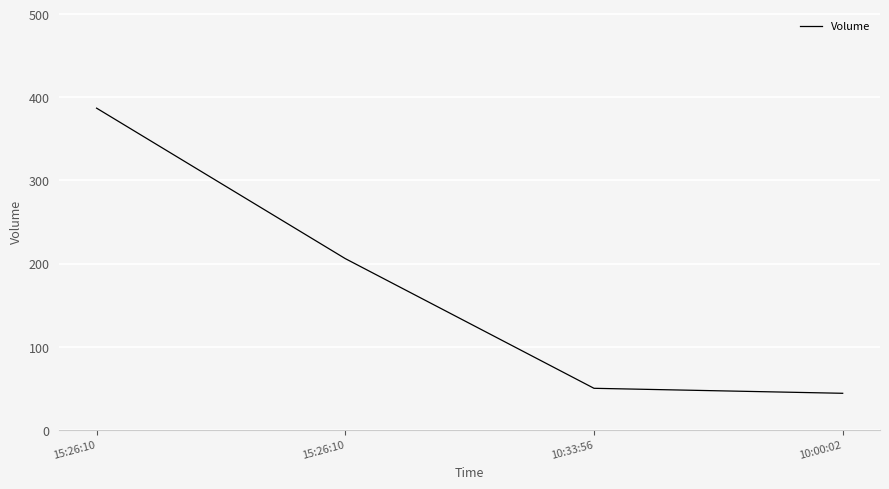

Rank the categories by value from highest to lowest.

15:26:10, 15:26:10, 10:33:56, 10:00:02